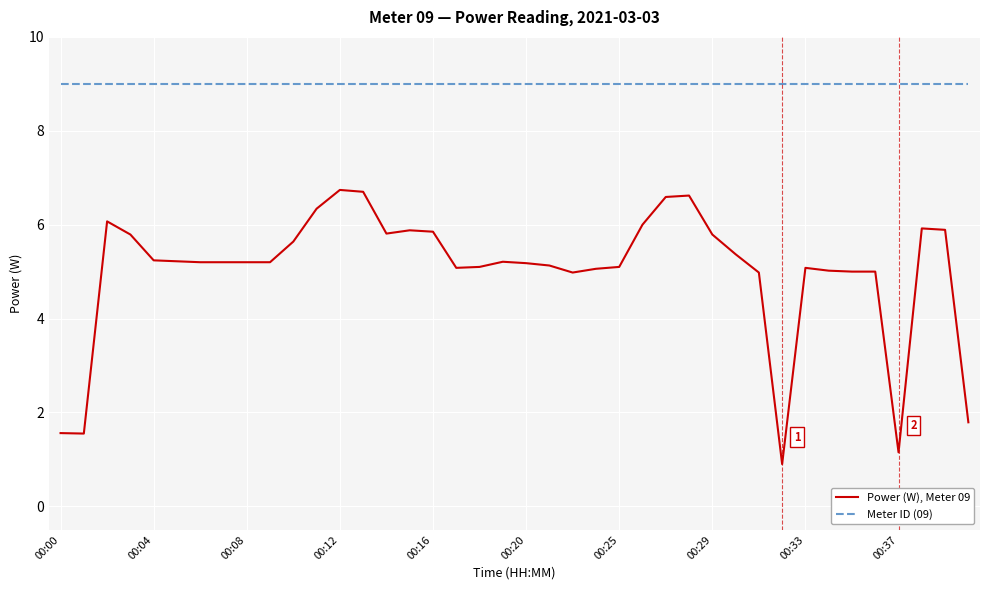

Rank the series by their average value, from lowest to highest.

Power (W), Meter 09, Meter ID (09)